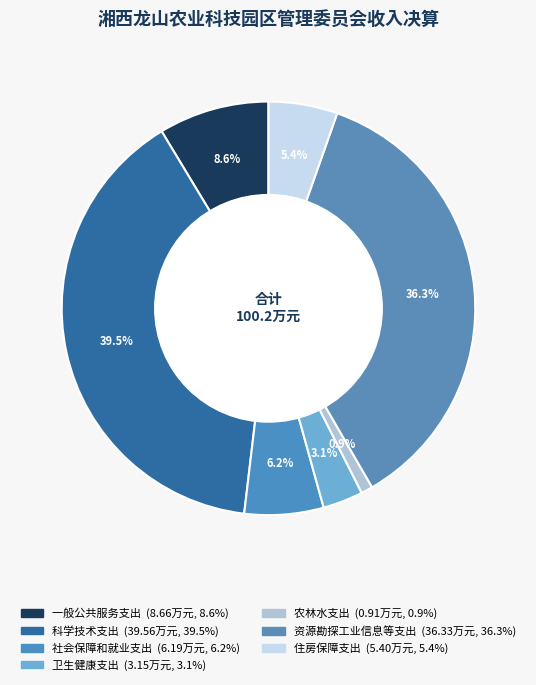

To the nearest percent, what portion does 社会保障和就业支出 represent?

6%